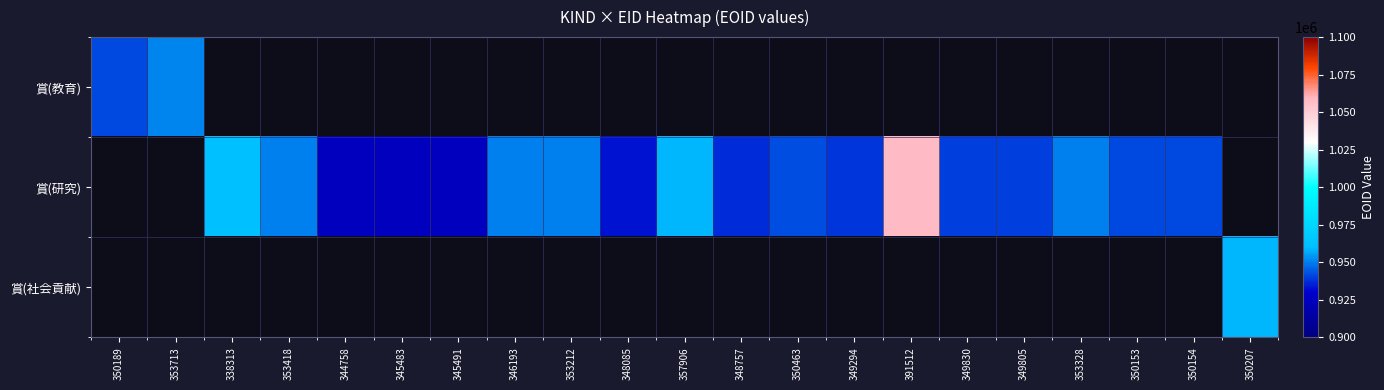

How many data points does each series have?

21